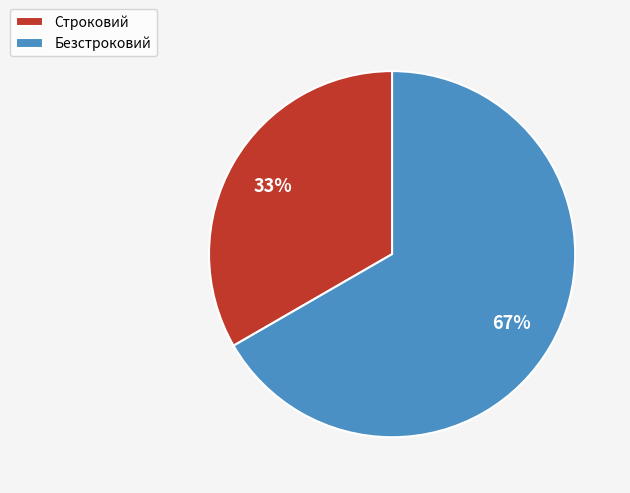

Between Строковий and Безстроковий, which is larger?

Безстроковий